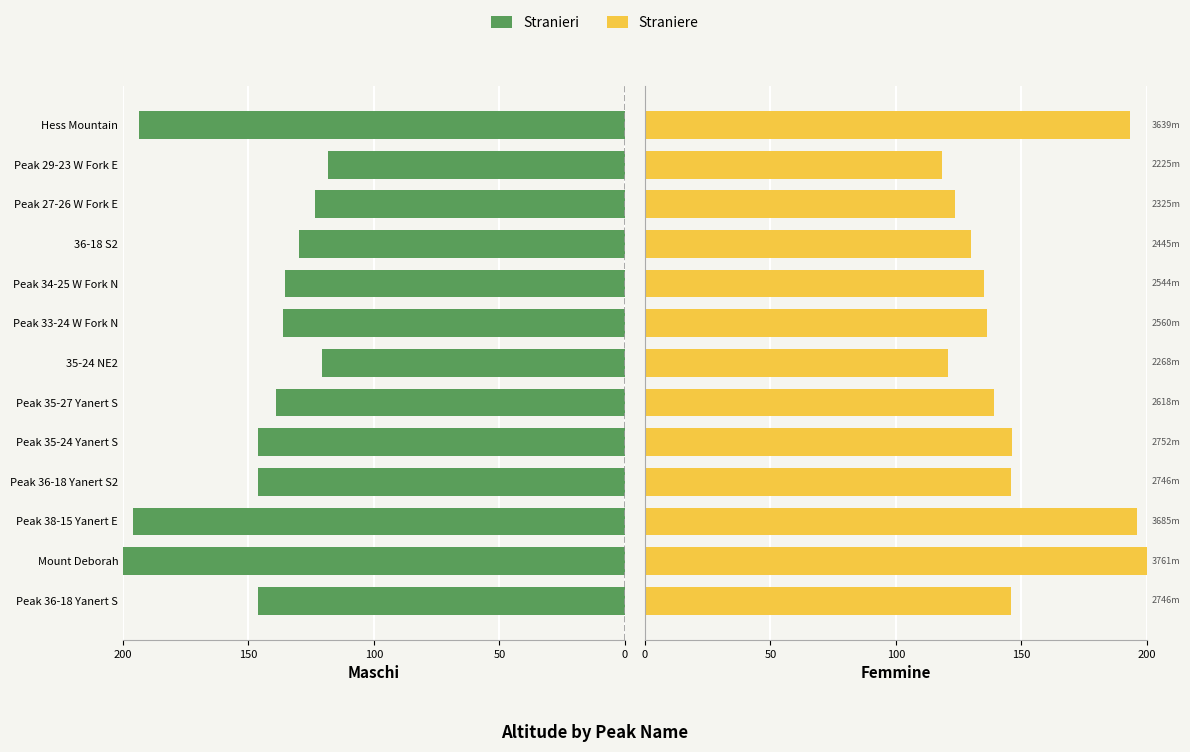

The value of Stranieri at Peak 27-26 W Fork E is 170.5. True or false?

False